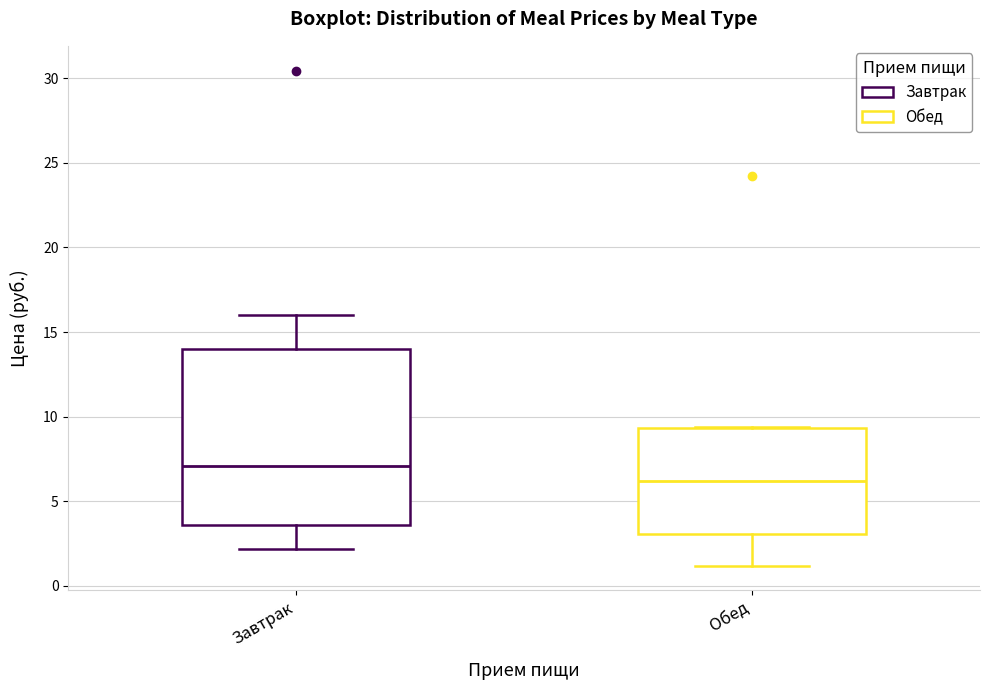

Which box has the lowest median line?

Обед